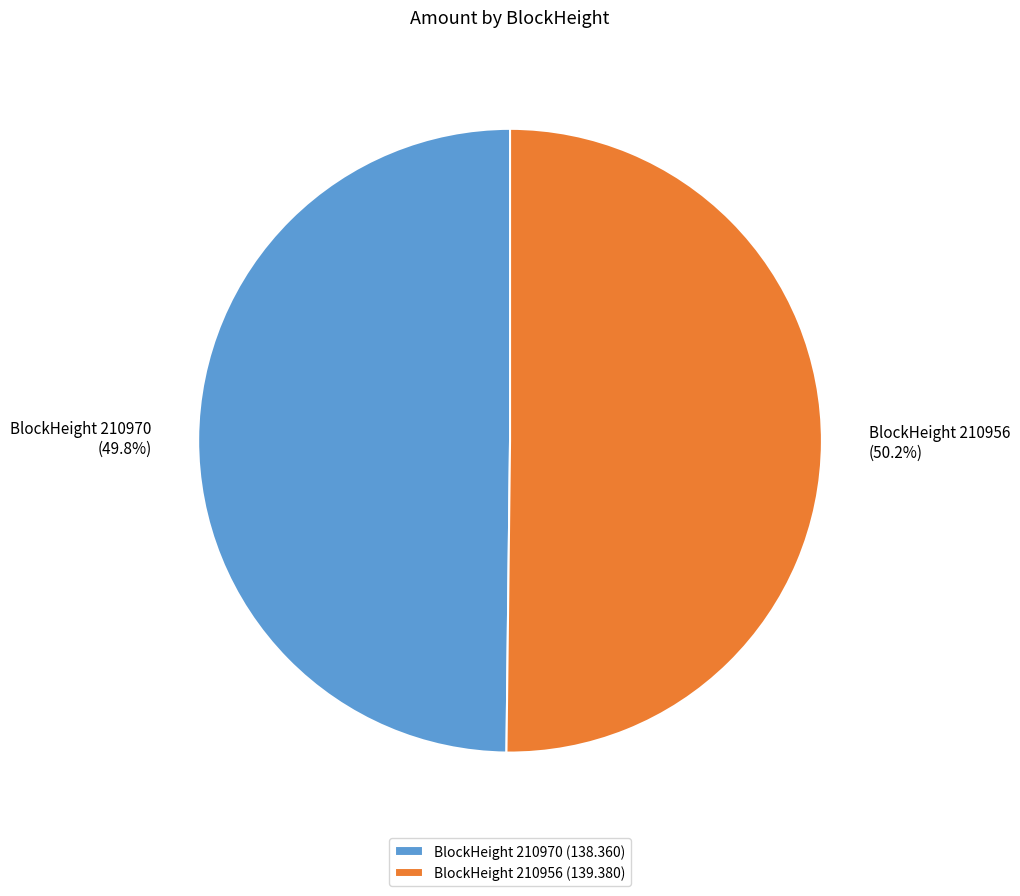

To the nearest percent, what is the difference between the largest and smallest slice percentages?

0%